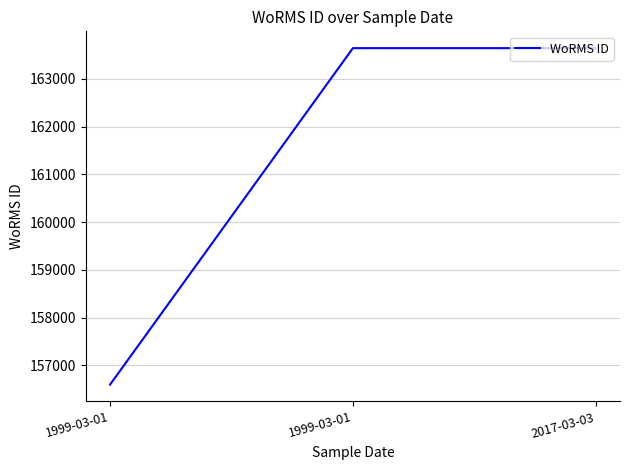

What is the smallest value displayed?

156598